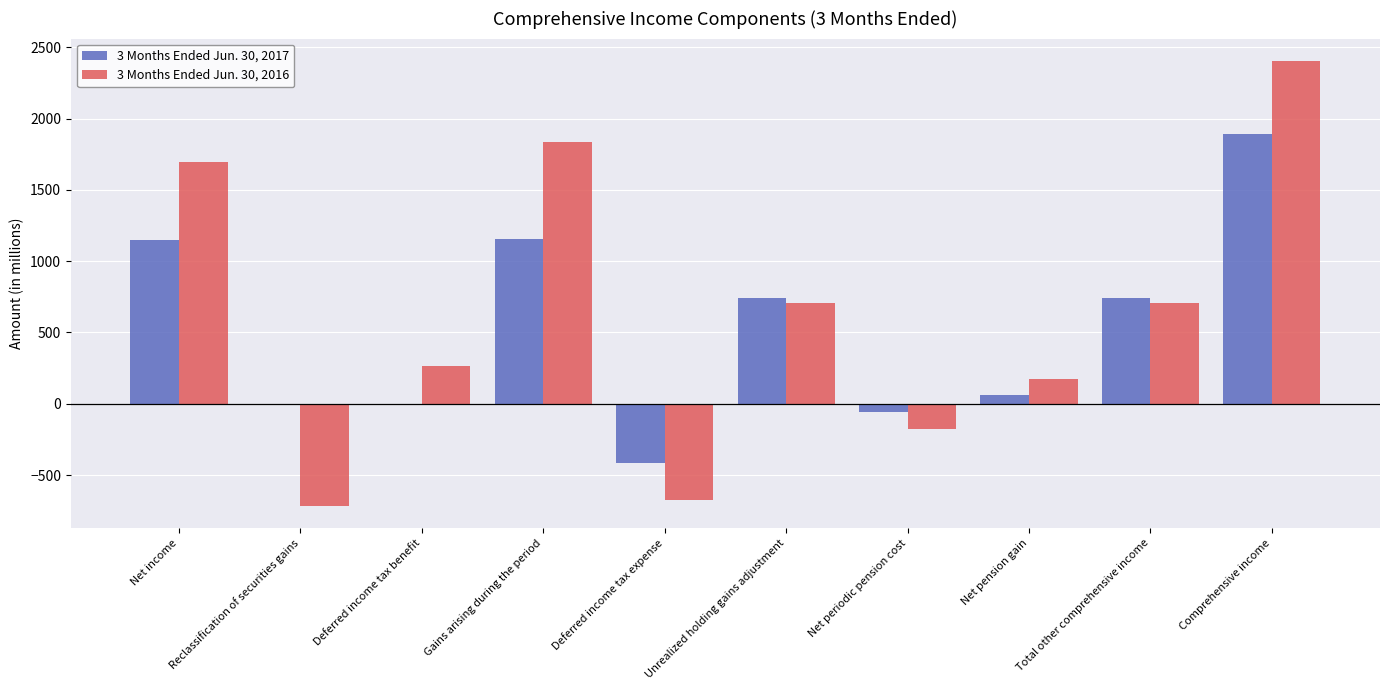

How many categories are shown in the chart?

10